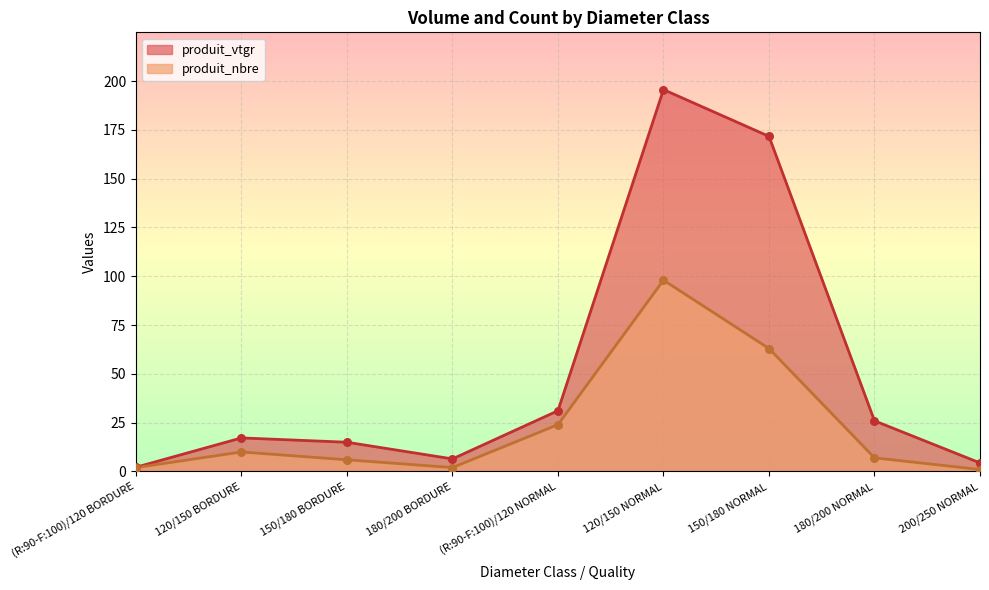

Which series has the largest Y range (max minus min)?

produit_vtgr